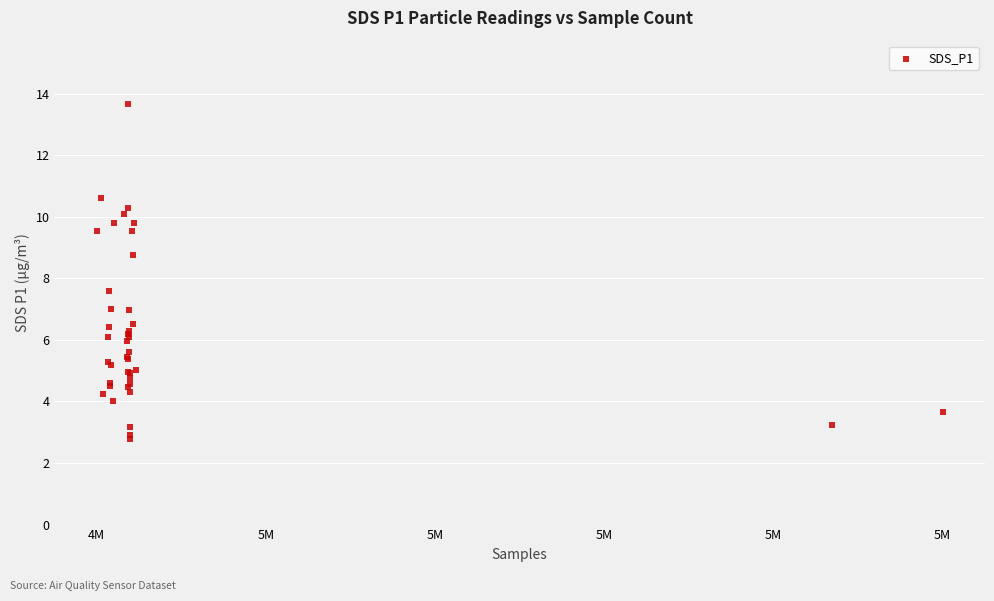

What Y value in the scatter plot is closest to 8?

7.6